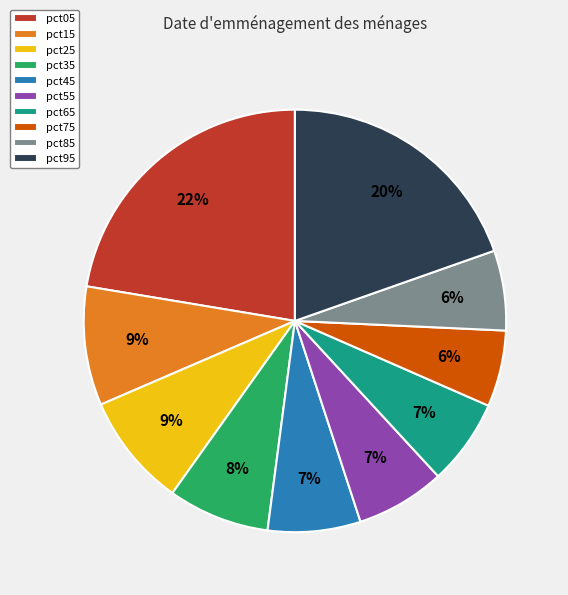

Between pct85 and pct95, which is larger?

pct95